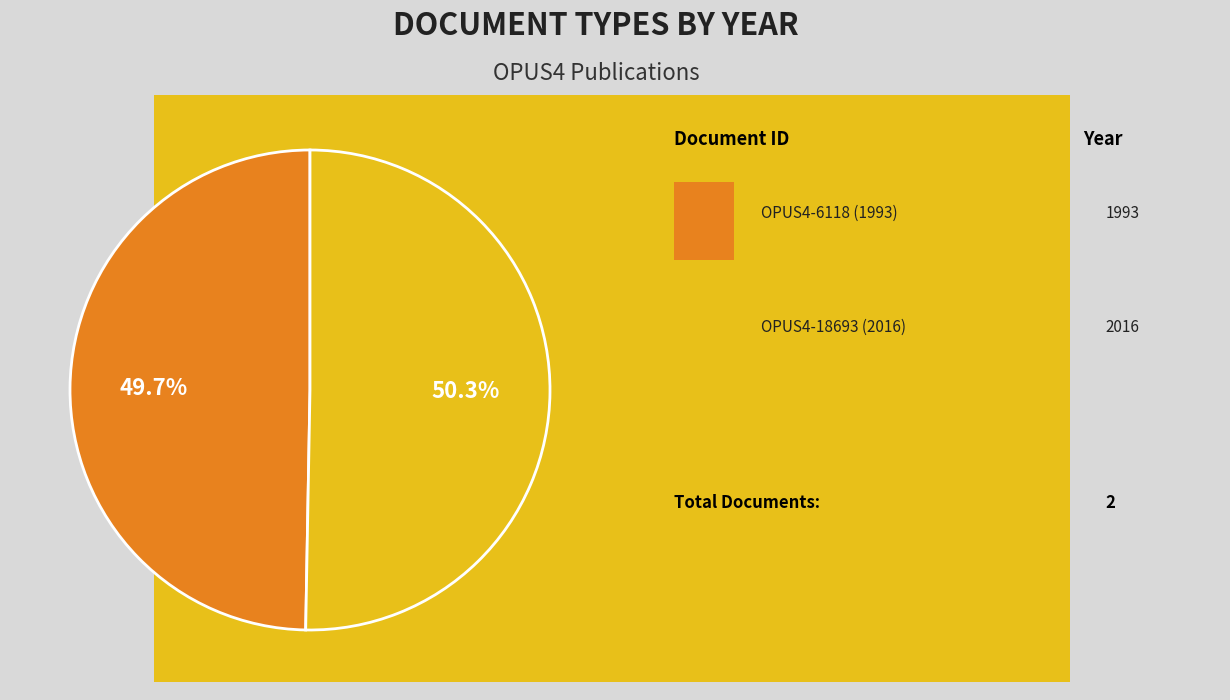

Is it true that Wissenschaftlicher Artikel (2016) is 50% of the pie?

True